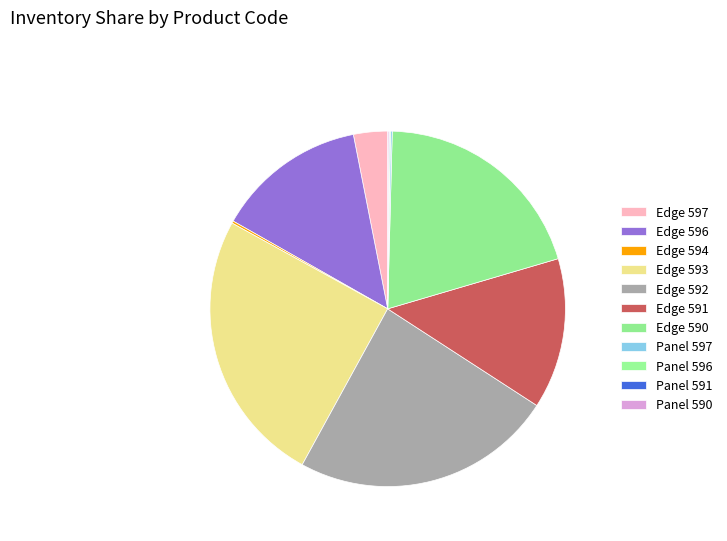

How many segments does this pie chart have?

11